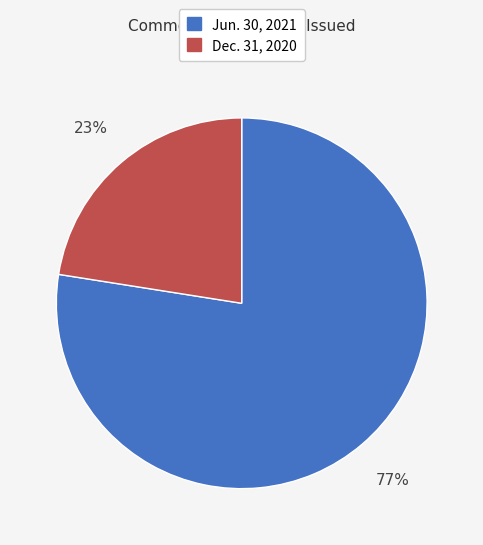

Do Jun. 30, 2021 and Dec. 31, 2020 together represent more than half of the pie?

Yes